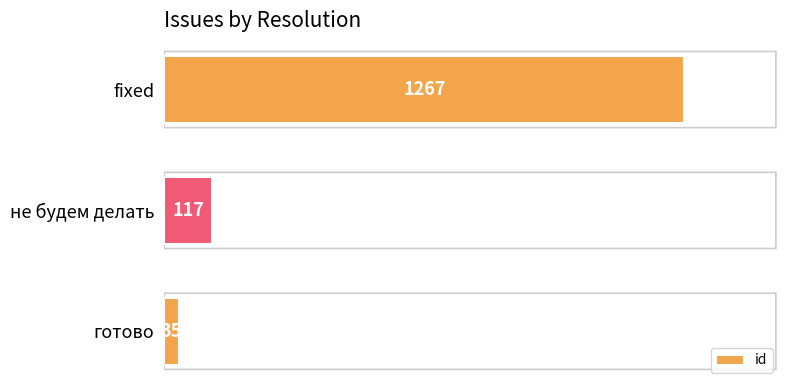

Rank the categories by value from lowest to highest.

готово, не будем делать, fixed